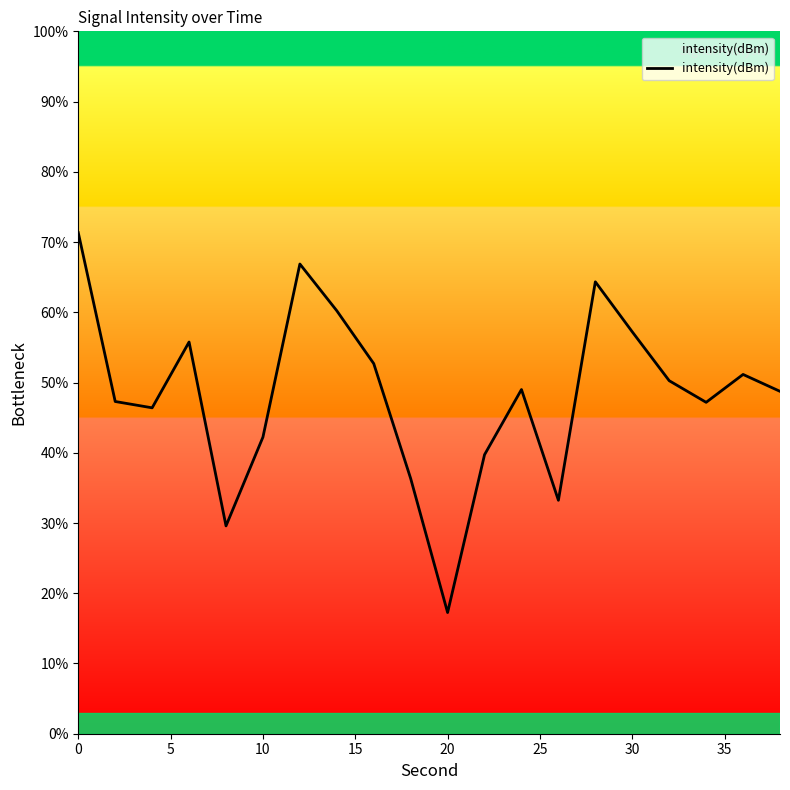

What is the greatest value displayed?

71.3